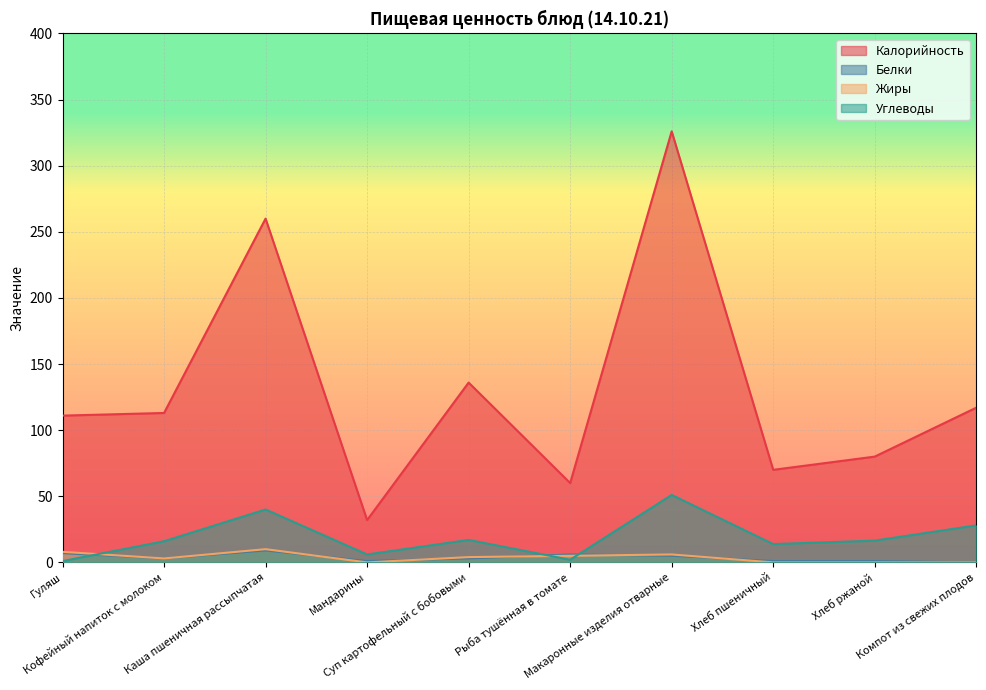

What are all the series names shown in the legend?

Калорийность, Белки, Жиры, Углеводы